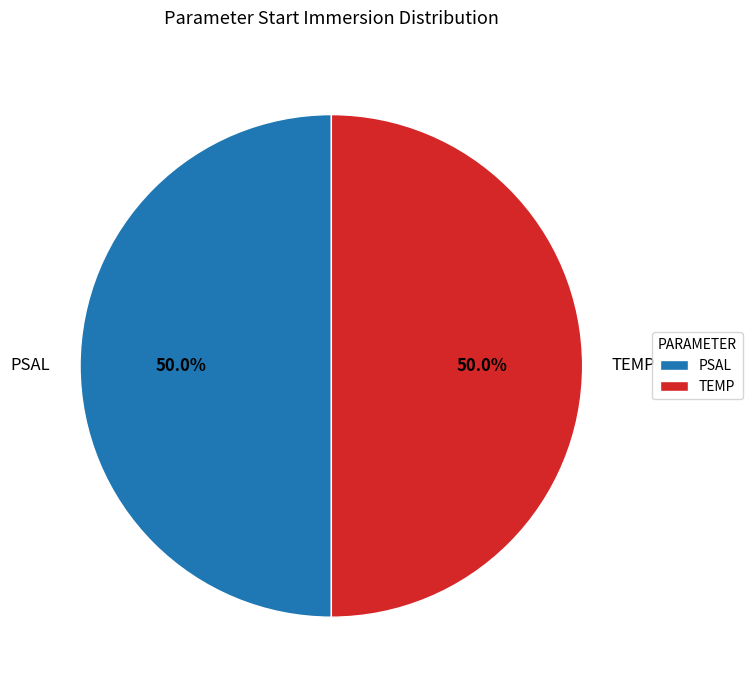

To the nearest percent, what is the average slice percentage?

50%